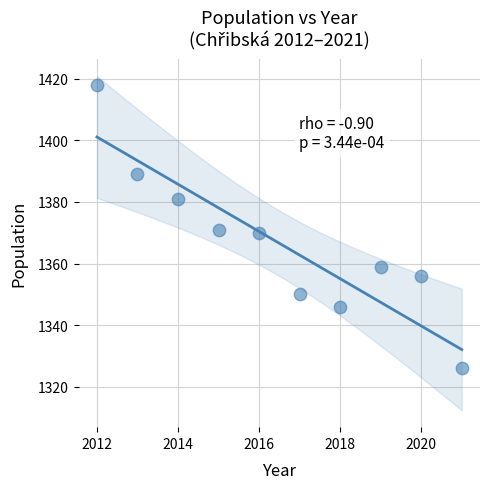

What is the range of X values (max minus min)?

9